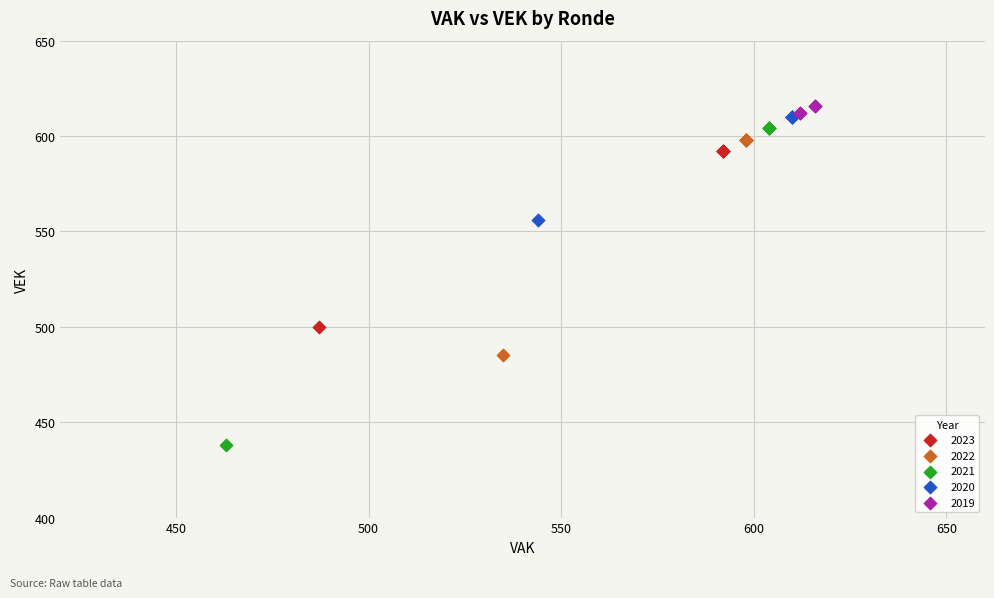

Which series has the largest Y range (max minus min)?

2021